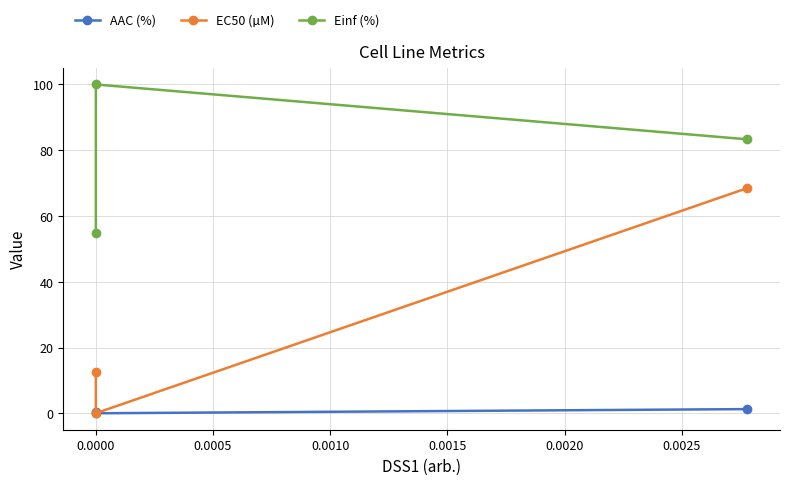

Which series has the largest range (max minus min)?

EC50 (µM)